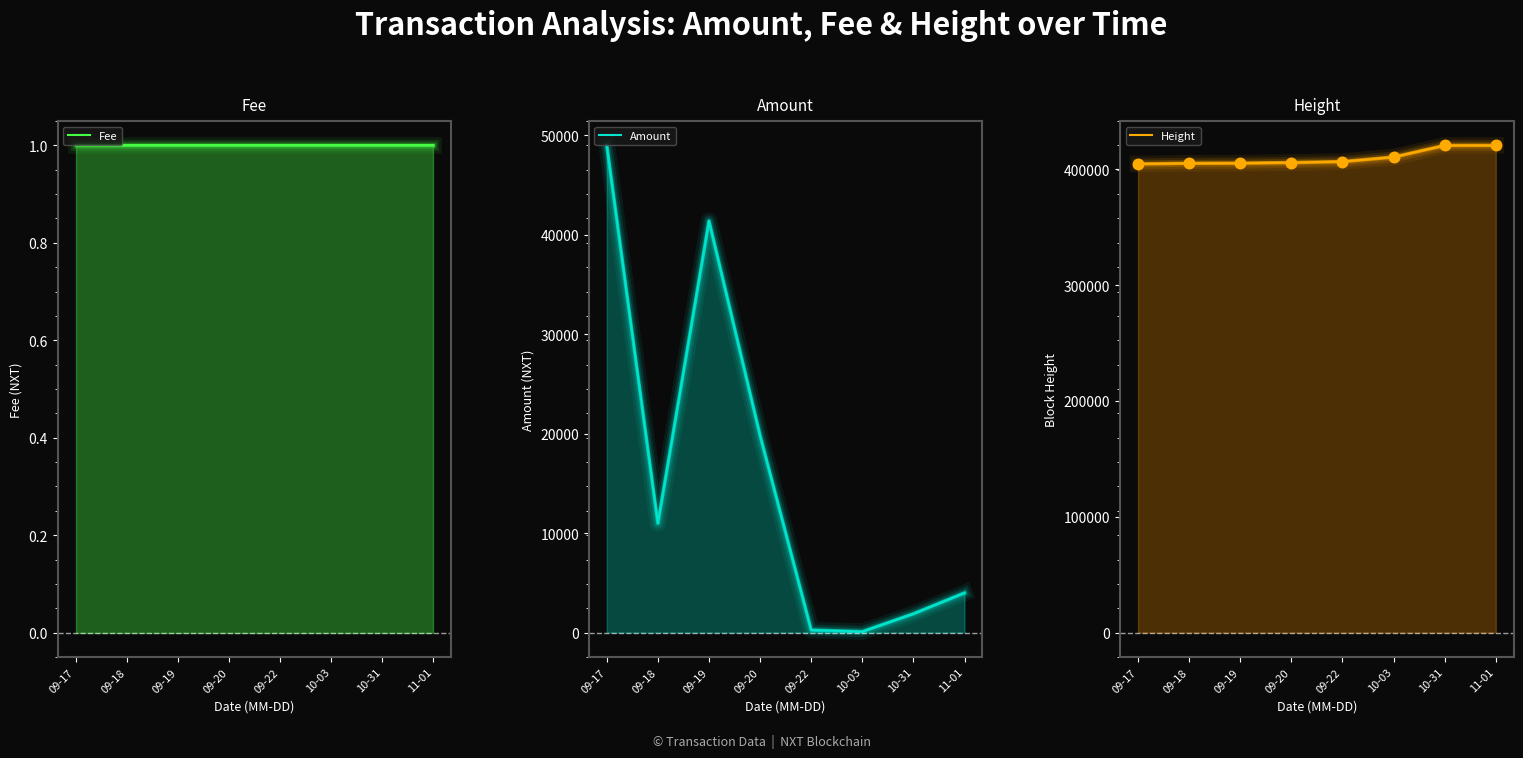

Which series has the widest spread of Y values?

Amount